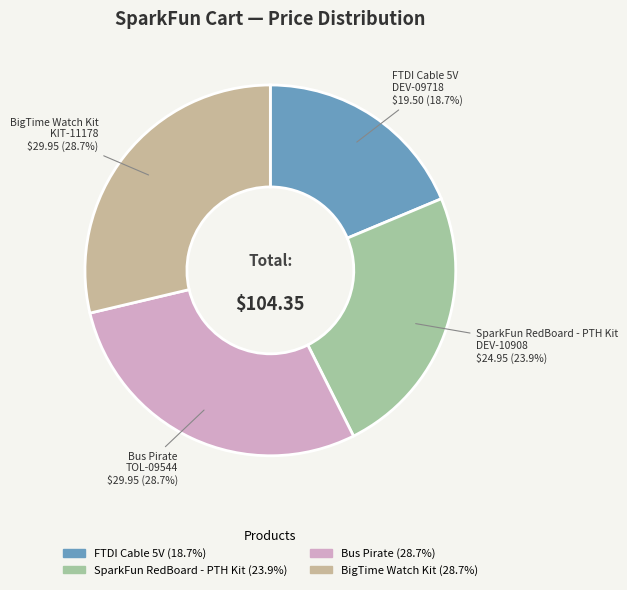

What percentage do FTDI Cable 5V and SparkFun RedBoard - PTH Kit together represent?

42.6%